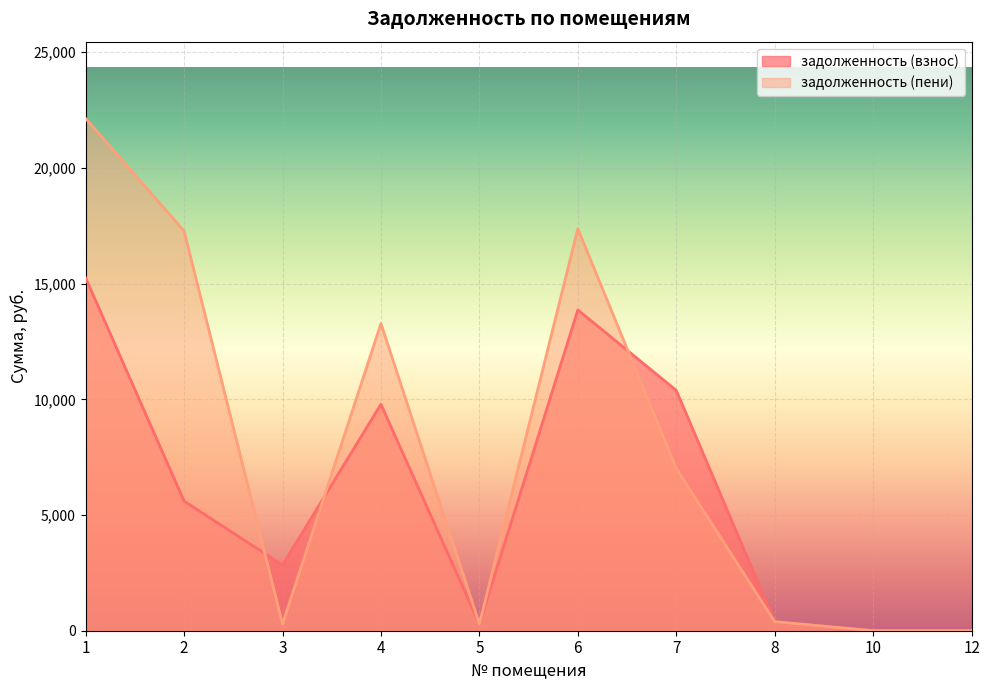

What is the value of the задолженность (взнос) point at the 3rd from the left?

2839.1